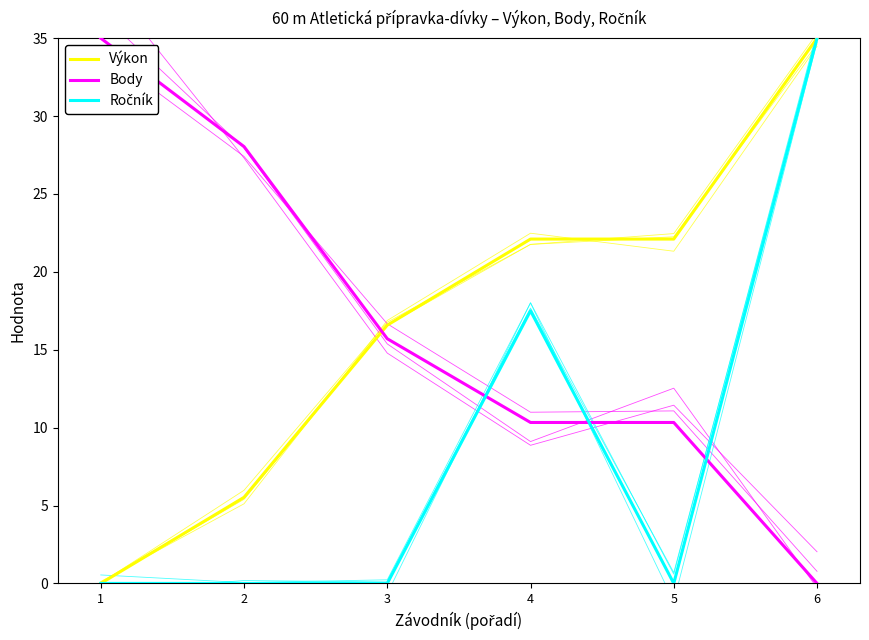

How many lines are shown in the chart?

3